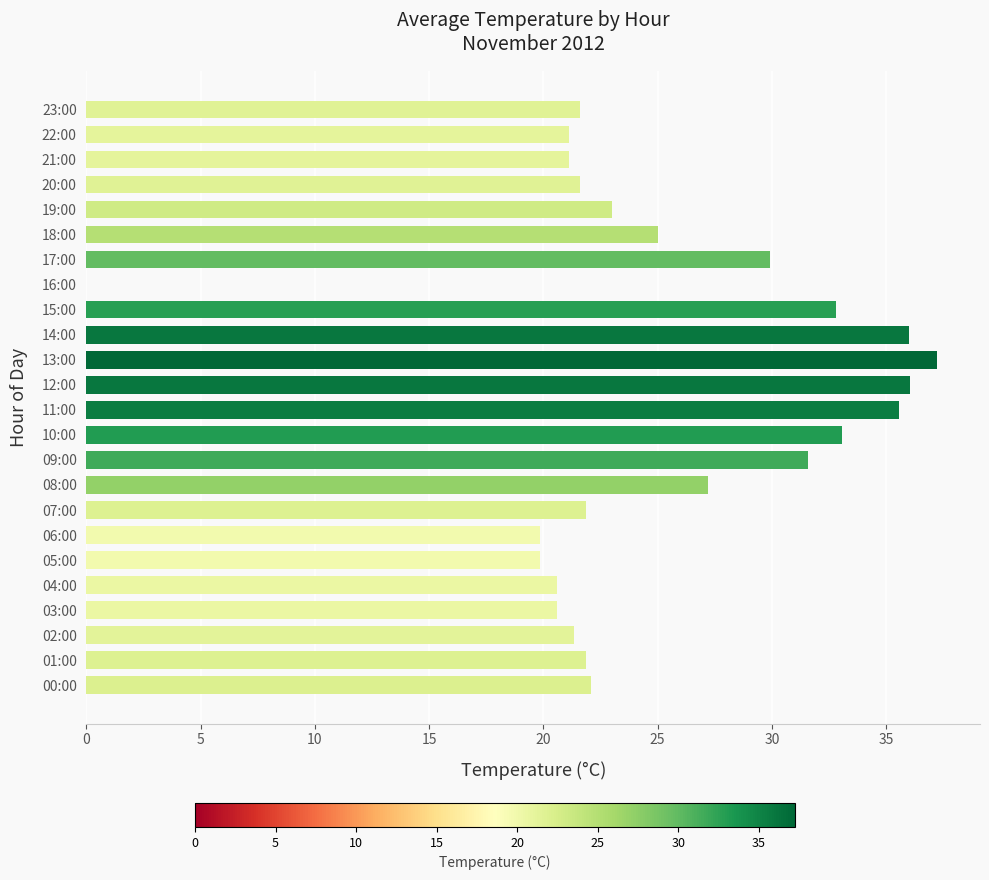

The chart shows a value of 27.2 at 08:00. True or false?

True